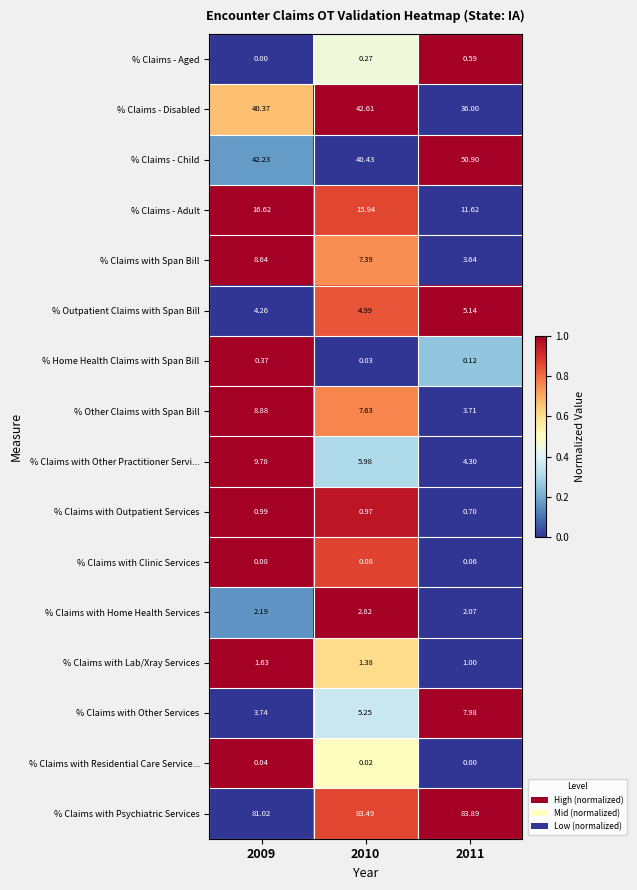

At 2010, list the series in order from smallest to largest.

% Claims with Residential Care Service..., % Home Health Claims with Span Bill, % Claims with Clinic Services, % Claims - Aged, % Claims with Outpatient Services, % Claims with Lab/Xray Services, % Claims with Home Health Services, % Outpatient Claims with Span Bill, % Claims with Other Services, % Claims with Other Practitioner Servi..., % Claims with Span Bill, % Other Claims with Span Bill, % Claims - Adult, % Claims - Child, % Claims - Disabled, % Claims with Psychiatric Services